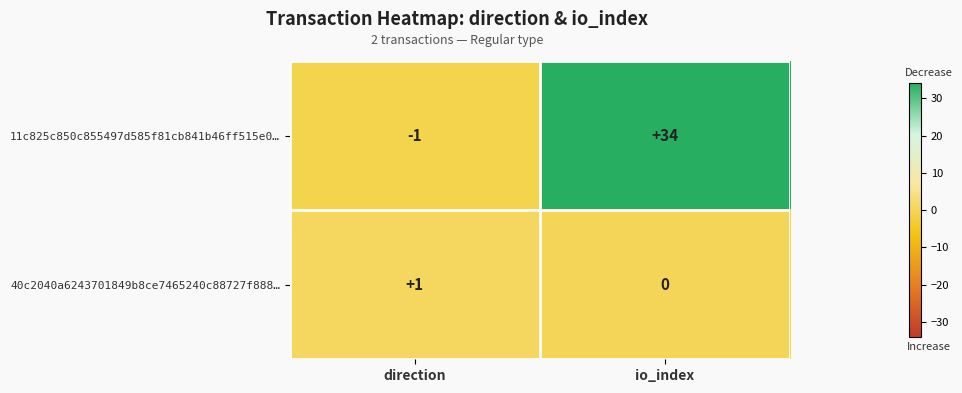

At which category is the sum across all series the highest?

io_index